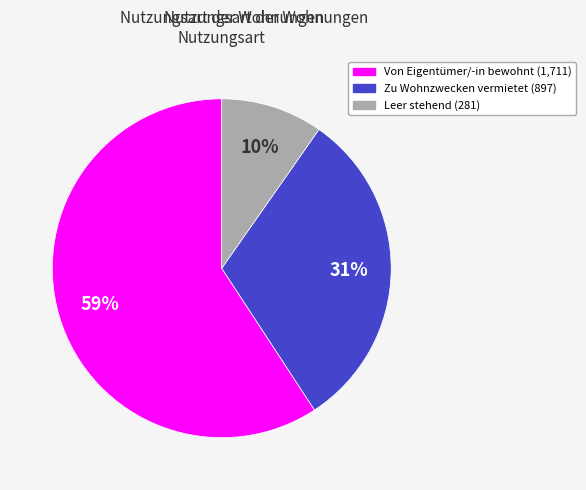

Combined, do Leer stehend and Von Eigentümer/-in bewohnt account for over 50%?

Yes